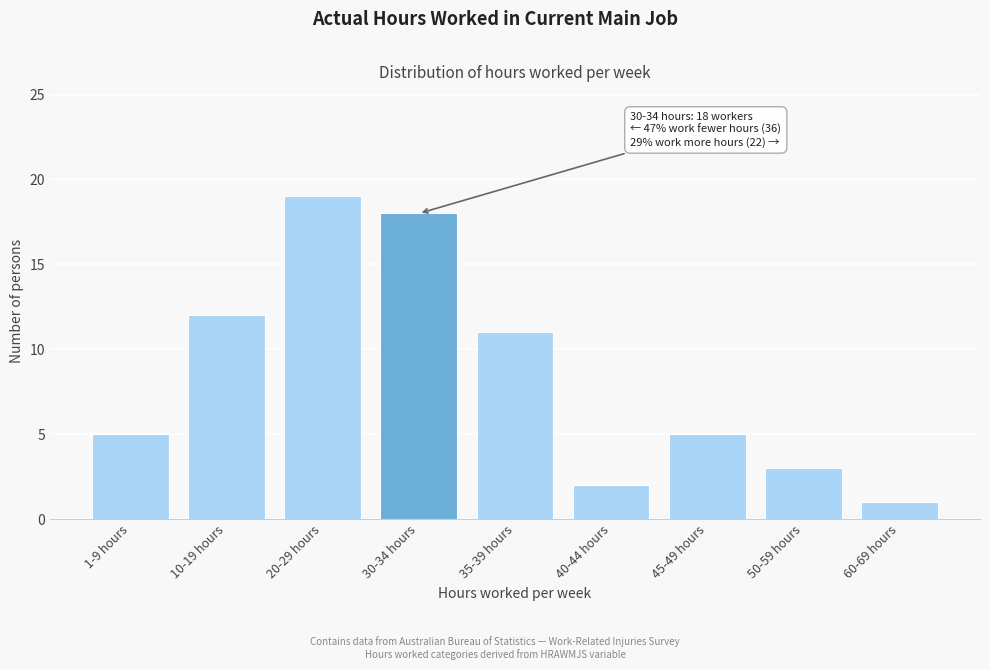

Reading left to right, extract all data points from this chart.

1-9 hours=5	10-19 hours=12	20-29 hours=19	30-34 hours=18	35-39 hours=11	40-44 hours=2	45-49 hours=5	50-59 hours=3	60-69 hours=1